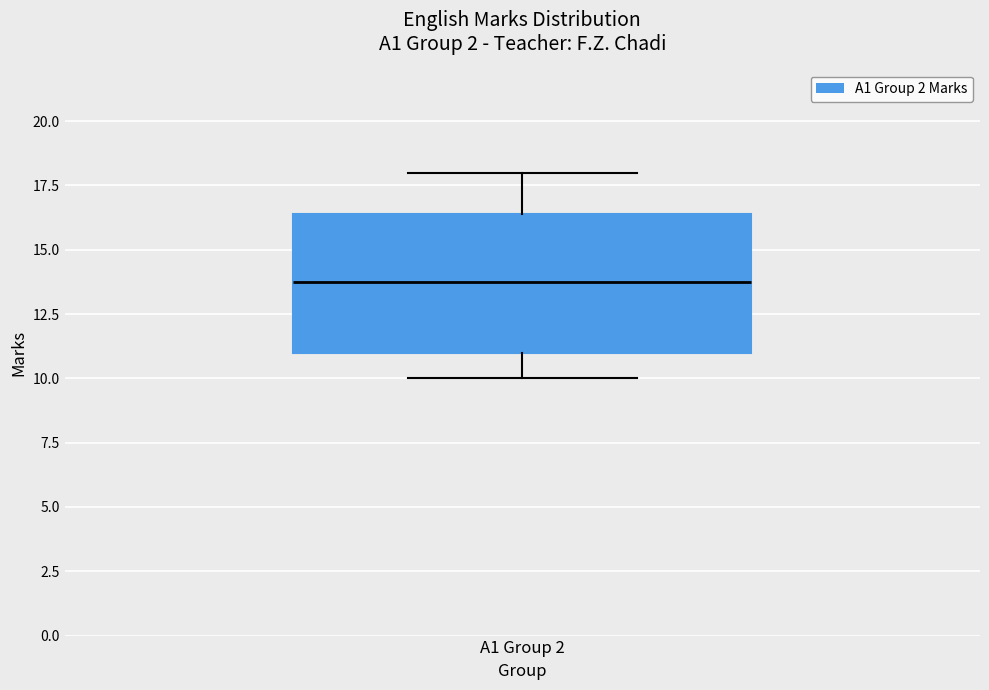

Transcribe this box plot: give where the median line is, the range the box spans, and where the two whiskers end, as read against the y-axis. The values are not printed on the chart, so give them approximately, as read against the axis.

median 14.0, box 11.0 to 16.5, whiskers 10.0 to 18.0